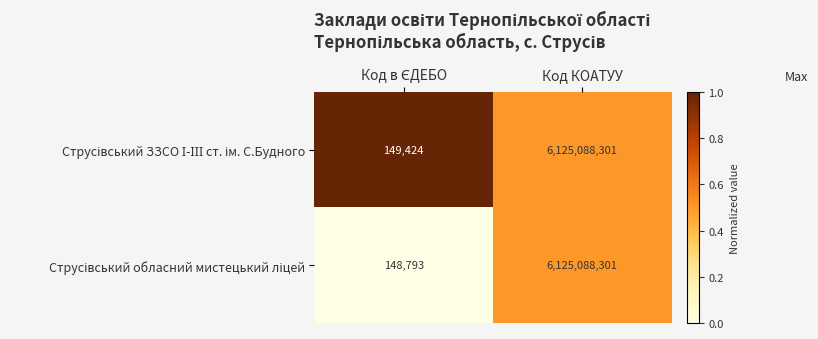

What is the minimum value shown in the chart?

148793